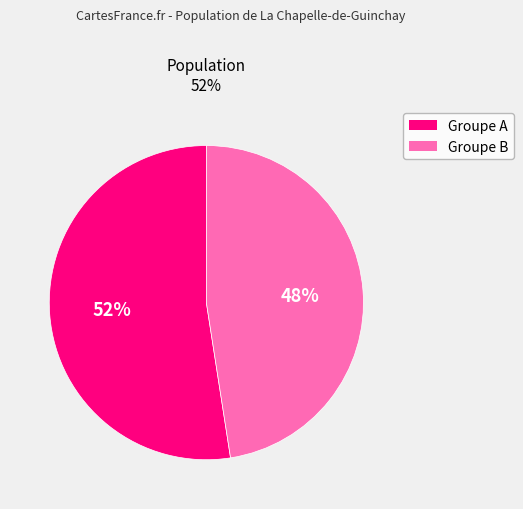

Is there any slice that represents more than half of the pie?

Yes